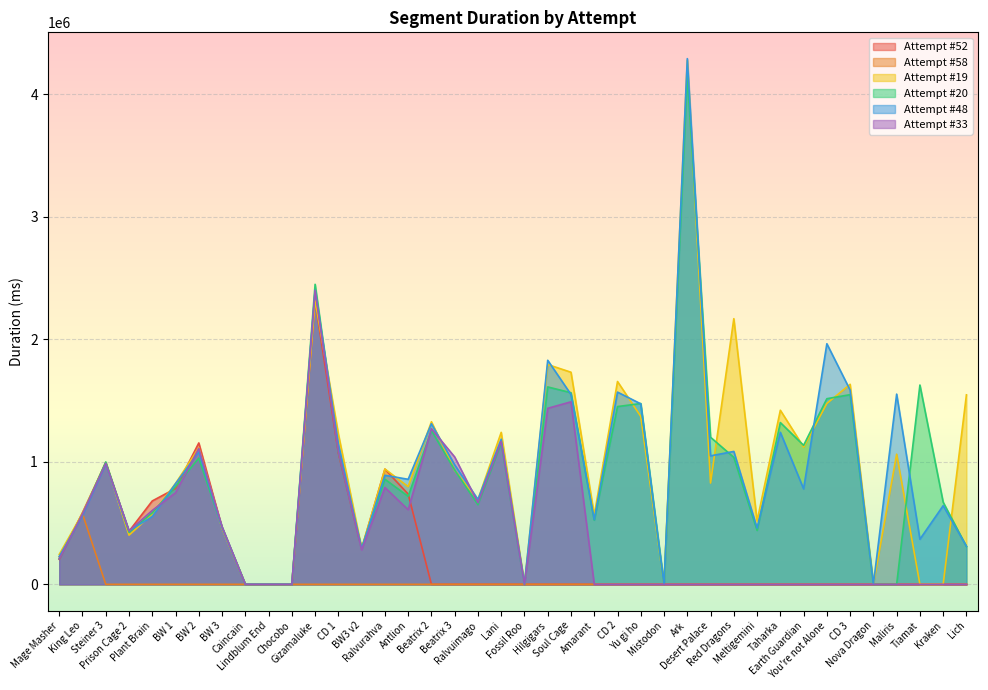

What is the label of the 36th point from the right?

Plant Brain